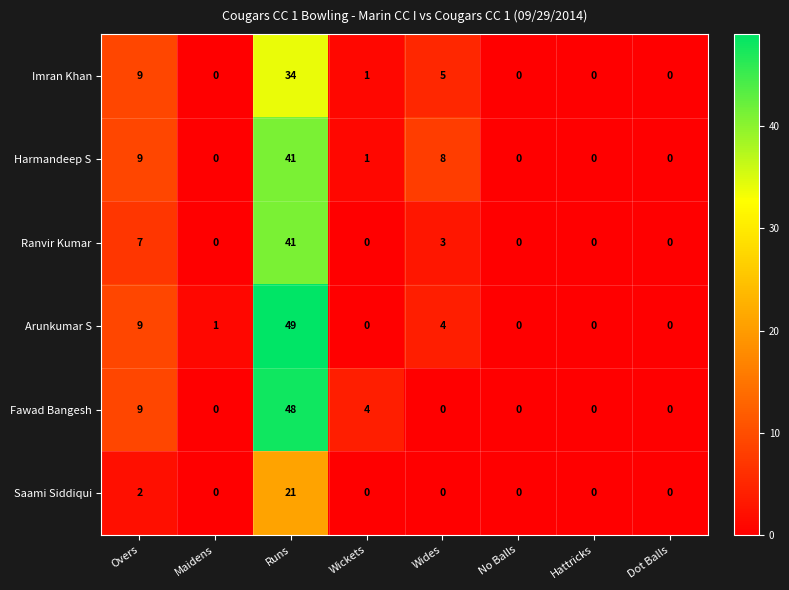

Which series has the widest spread of values?

Arunkumar S